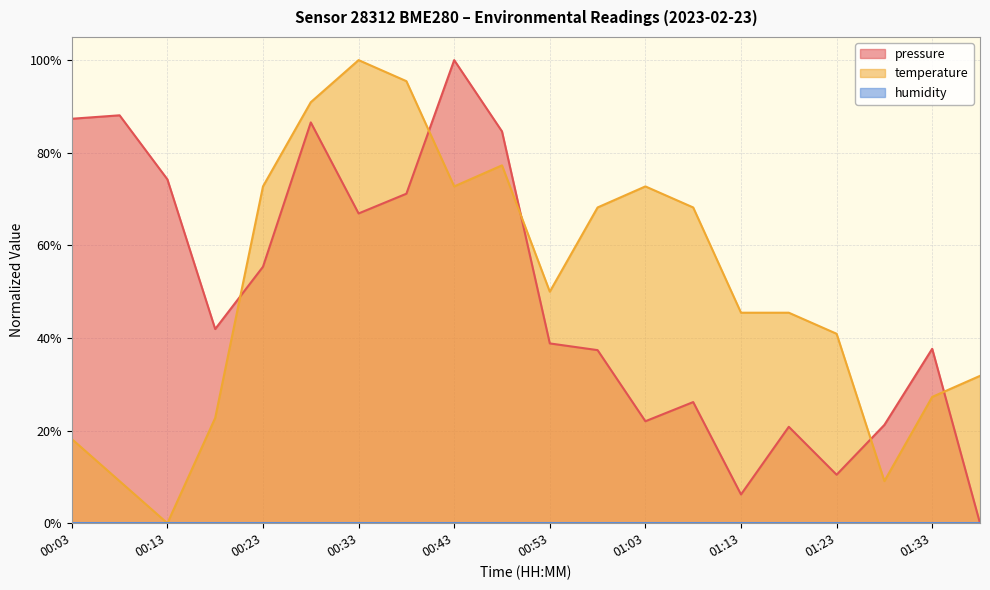

True or false: temperature has a value of 0.3 at 00:03.

False